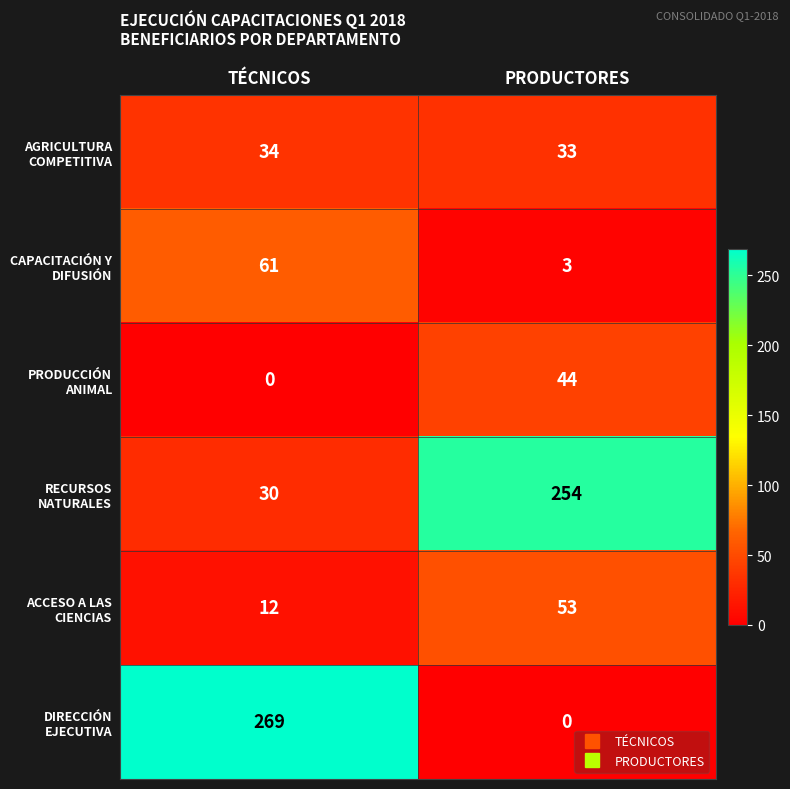

What is the greatest value displayed?

269